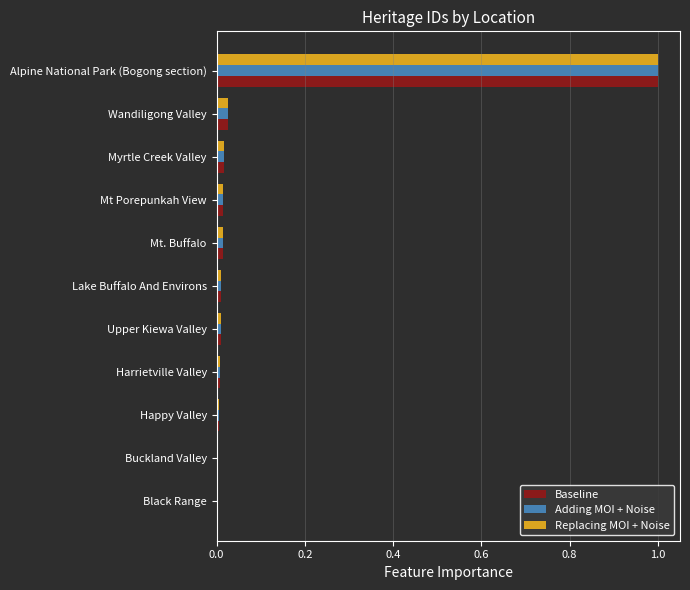

Which category has the highest value in the Baseline series?

Alpine National Park (Bogong section)